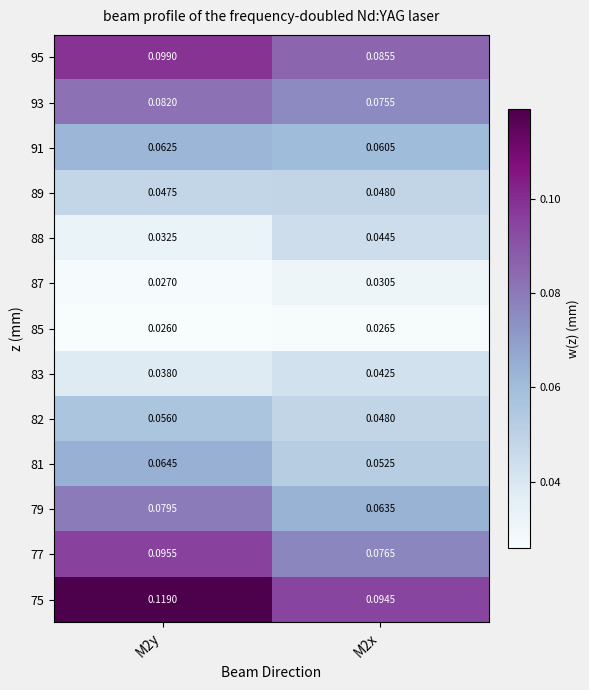

Between M2y and M2x, which series saw the biggest shift?

75